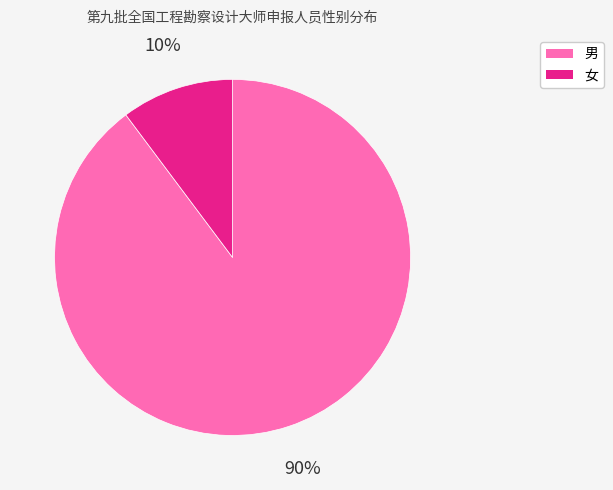

What is the largest slice in the pie chart?

男